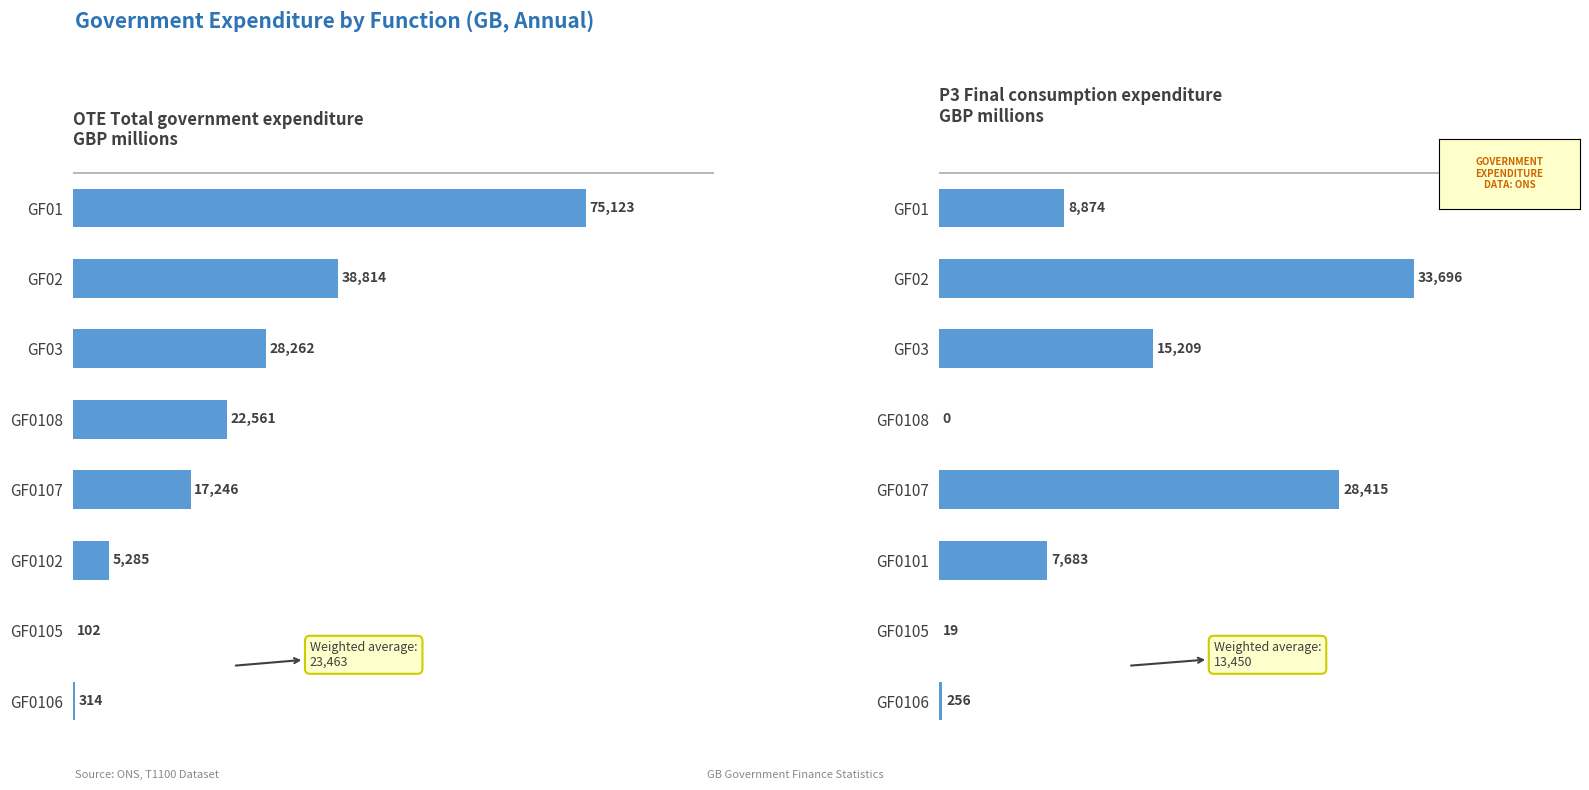

Count the number of categories in the chart.

8